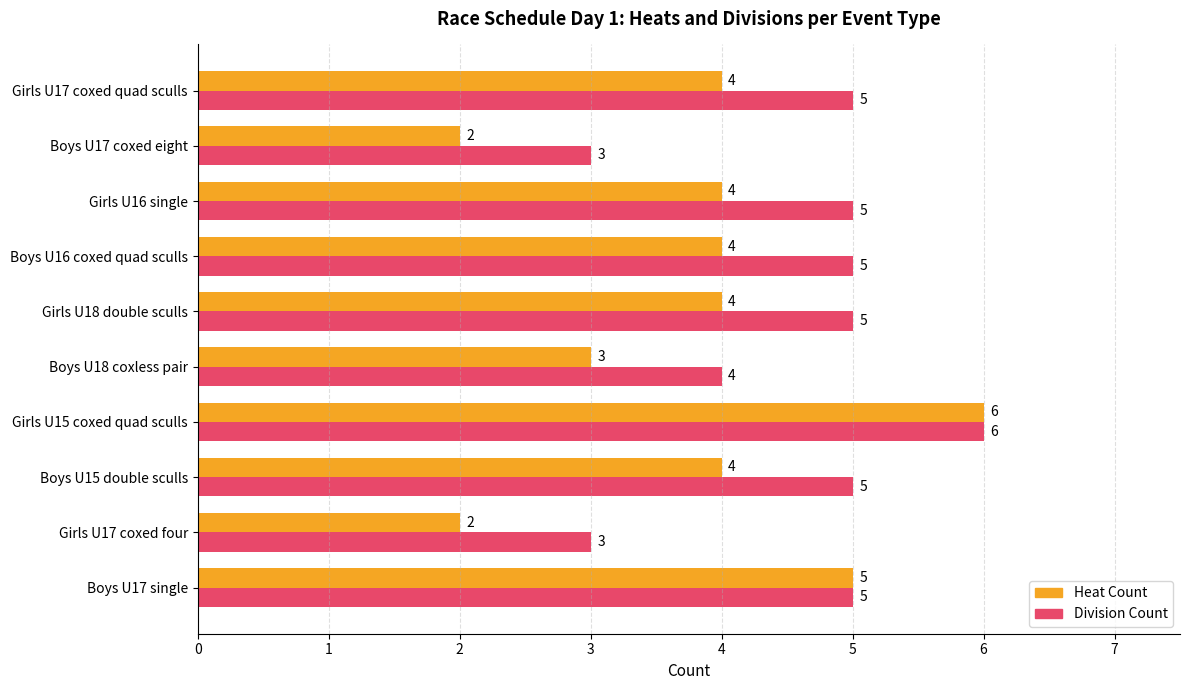

Is it true that Division Count equals 3 at Boys U16 coxed quad sculls?

False